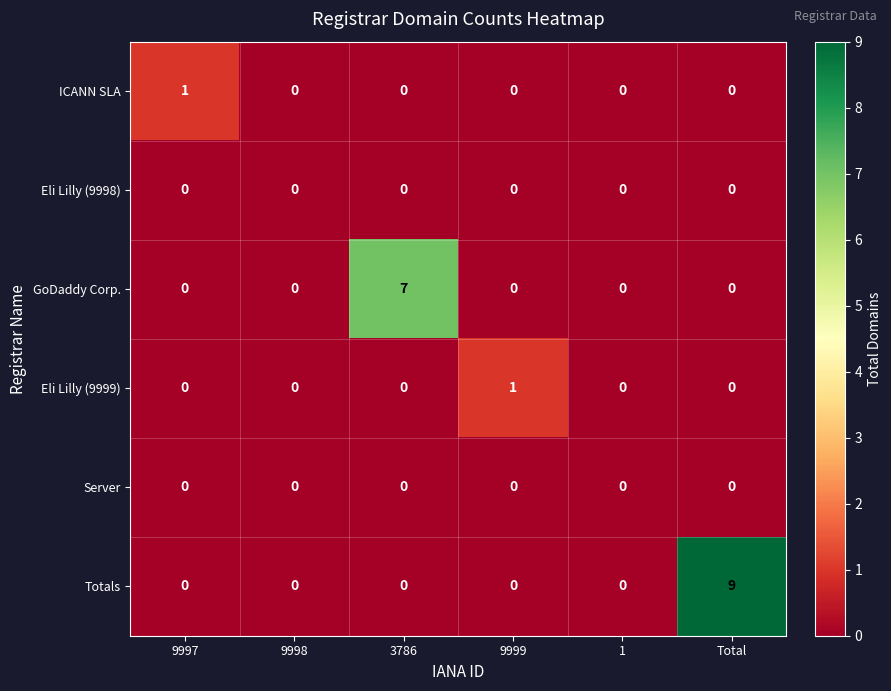

Which series has the largest range (max minus min)?

Totals